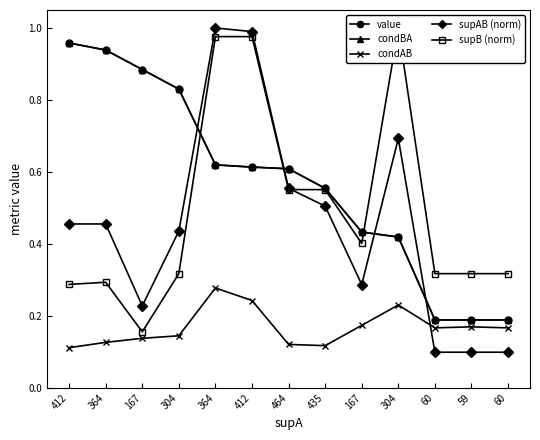

What is the maximum value for condBA?

1.0